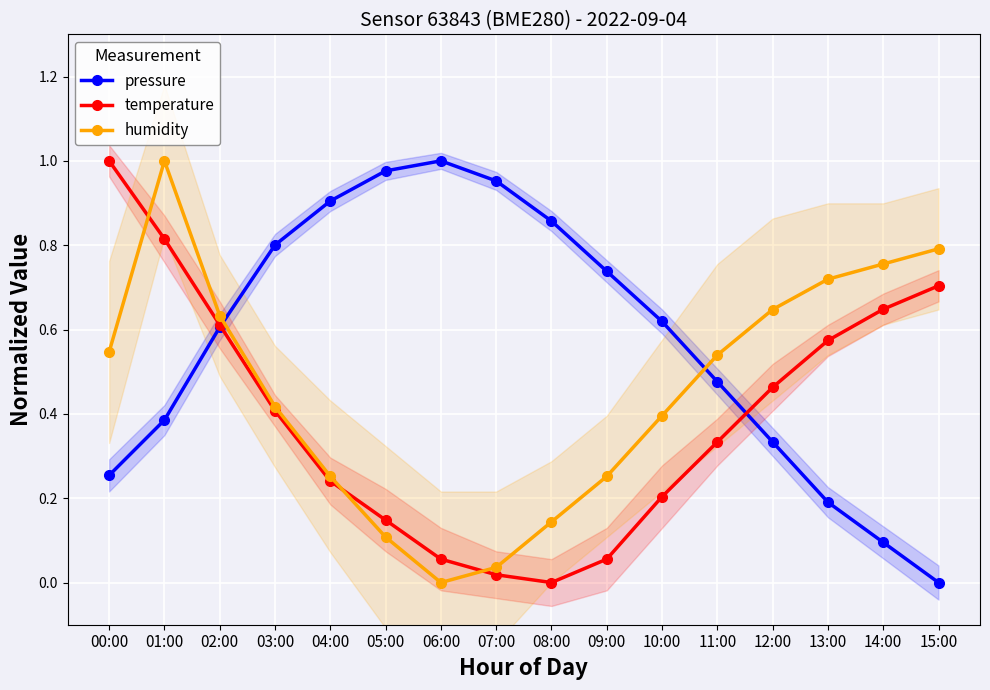

True or false: temperature and pressure cross at least once.

True